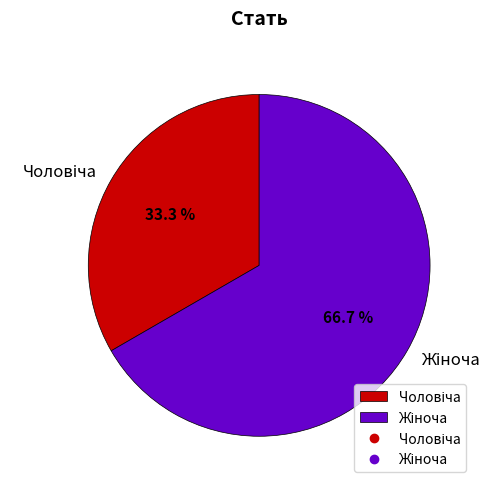

Does any single category account for the majority?

Yes